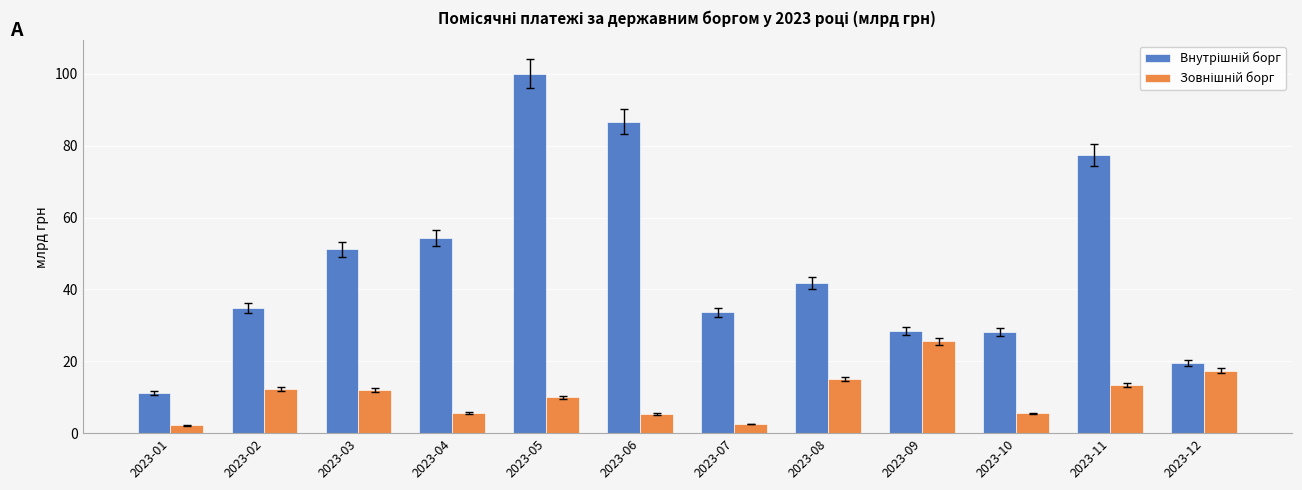

What is the total value across all series at 2023-08?

56.9